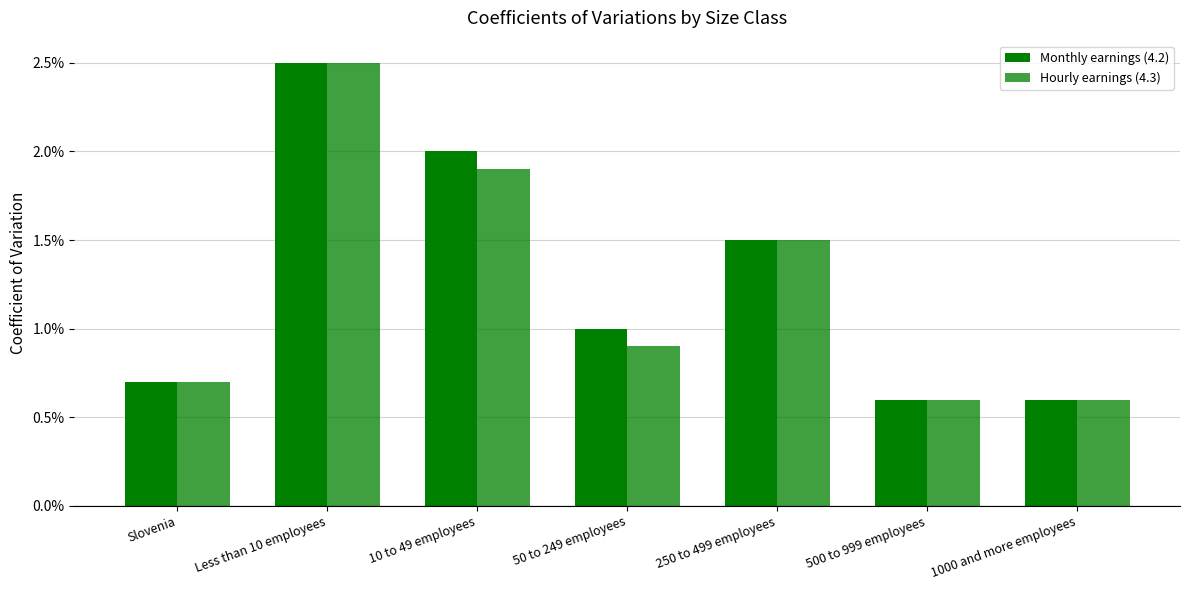

How many Monthly earnings (4.2) values are between 0 and 1?

7